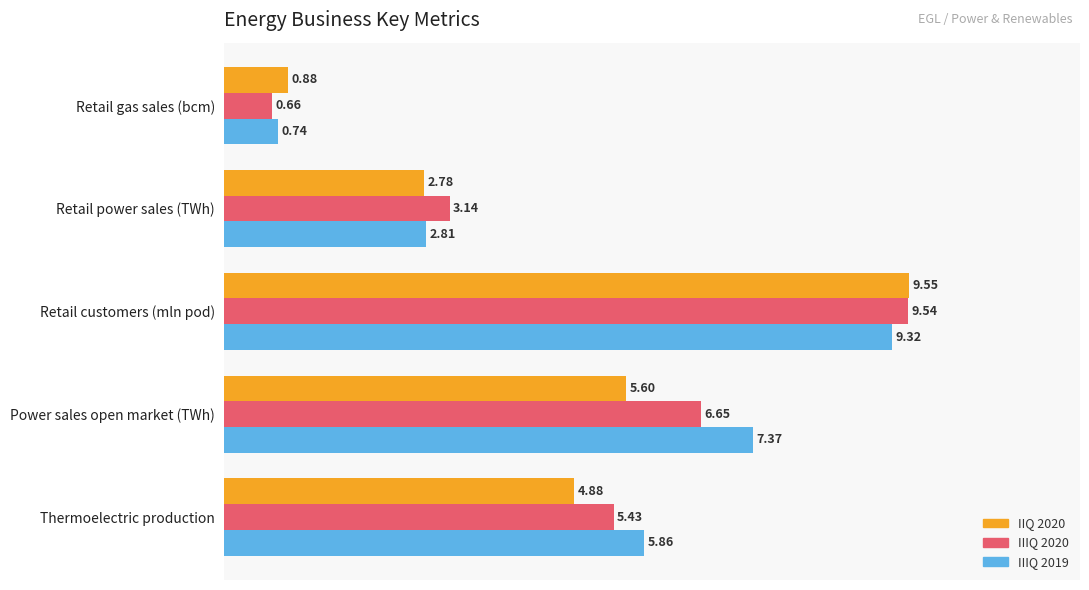

What is the difference between the maximum and minimum values in the IIQ 2020 series?

8.7